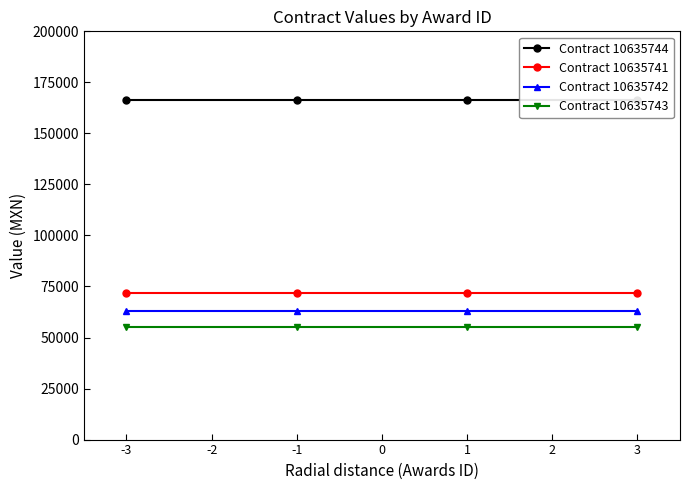

What are all the series names shown in the legend?

Contract 10635744, Contract 10635741, Contract 10635742, Contract 10635743